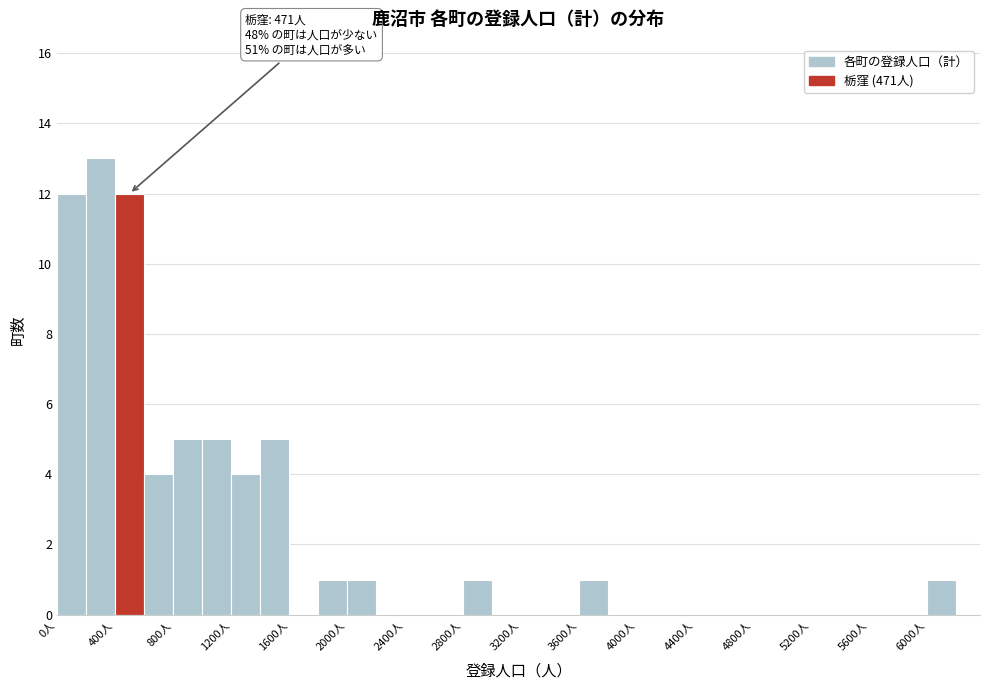

Which range on the x-axis has the tallest bar?

200 to 400